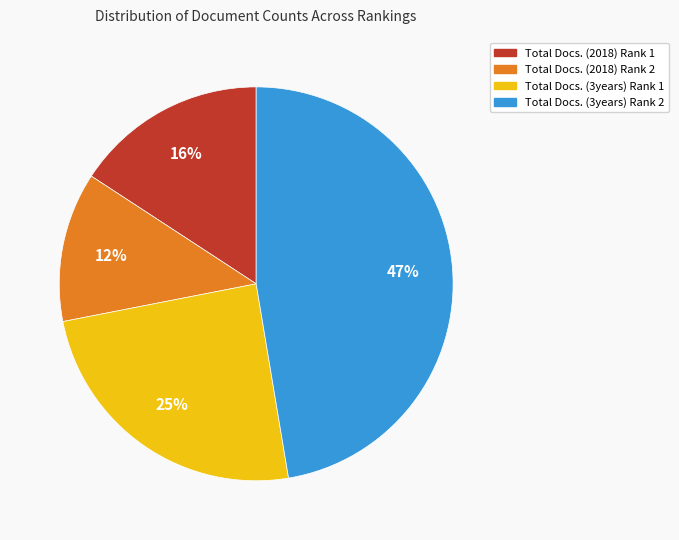

Is it true that Total Docs. (3years) Rank 2 is 38% of the pie?

False